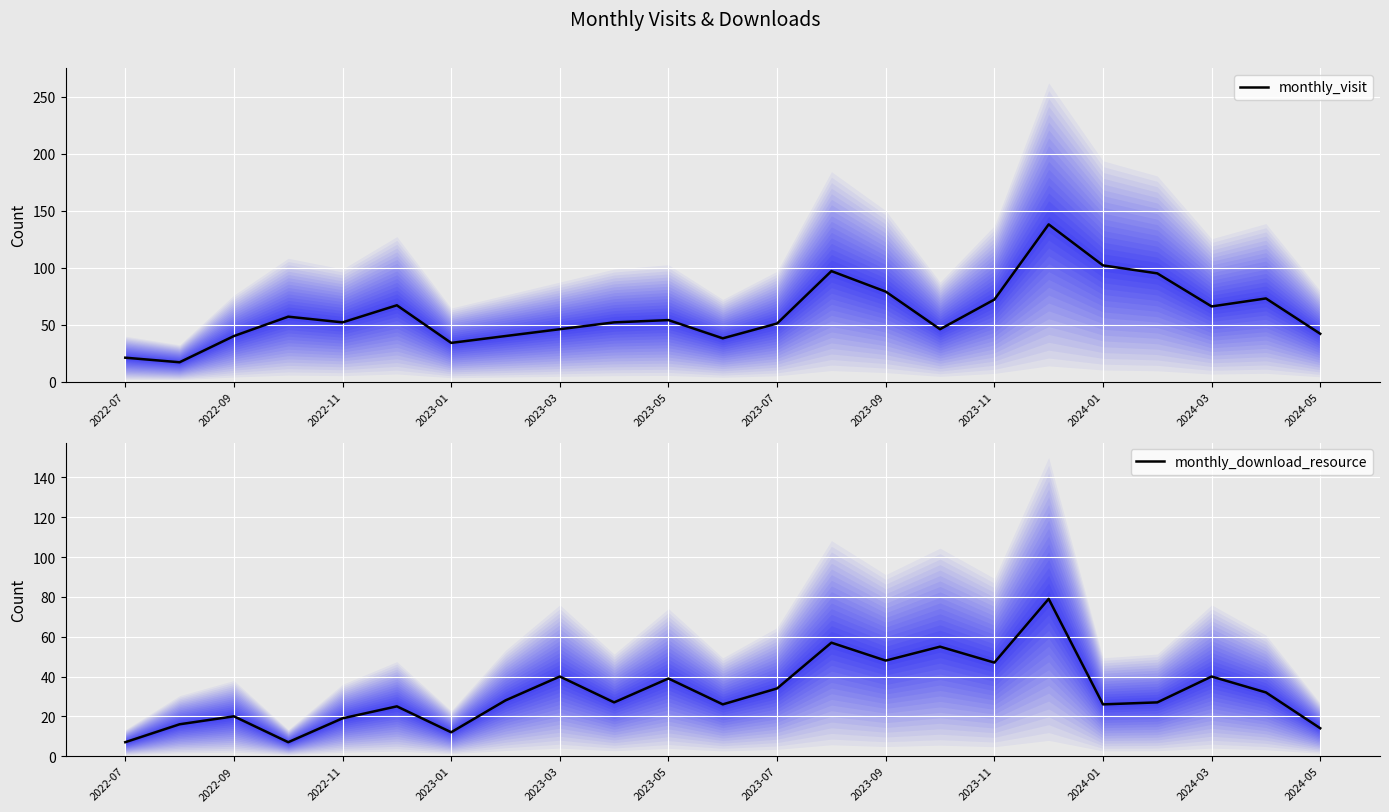

List the series in order of their overall mean, highest first.

monthly_visit, monthly_download_resource